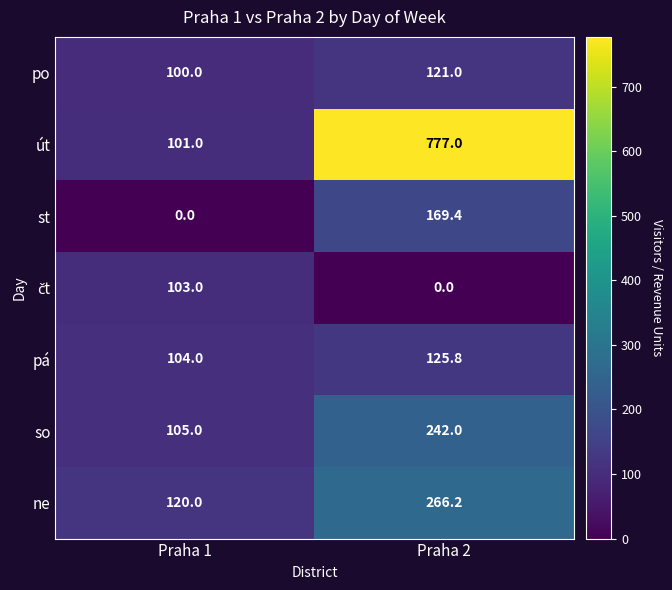

Count the number of categories in the chart.

2